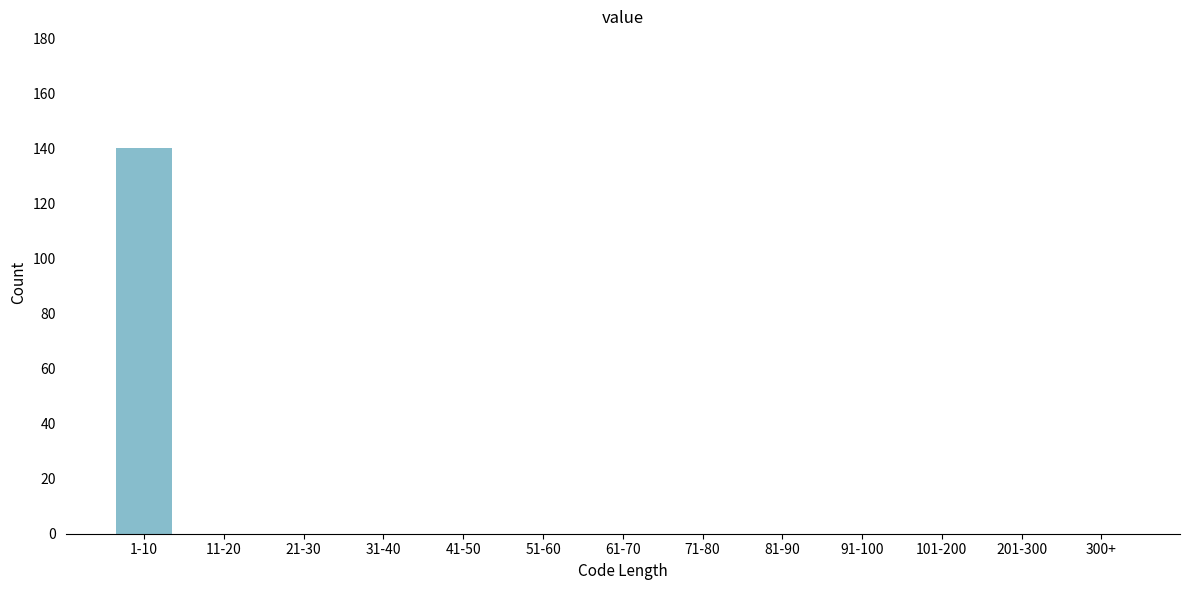

Reading left to right, what are all the values shown in this chart?

1-10=140	11-20=0	21-30=0	31-40=0	41-50=0	51-60=0	61-70=0	71-80=0	81-90=0	91-100=0	101-200=0	201-300=0	300+=0